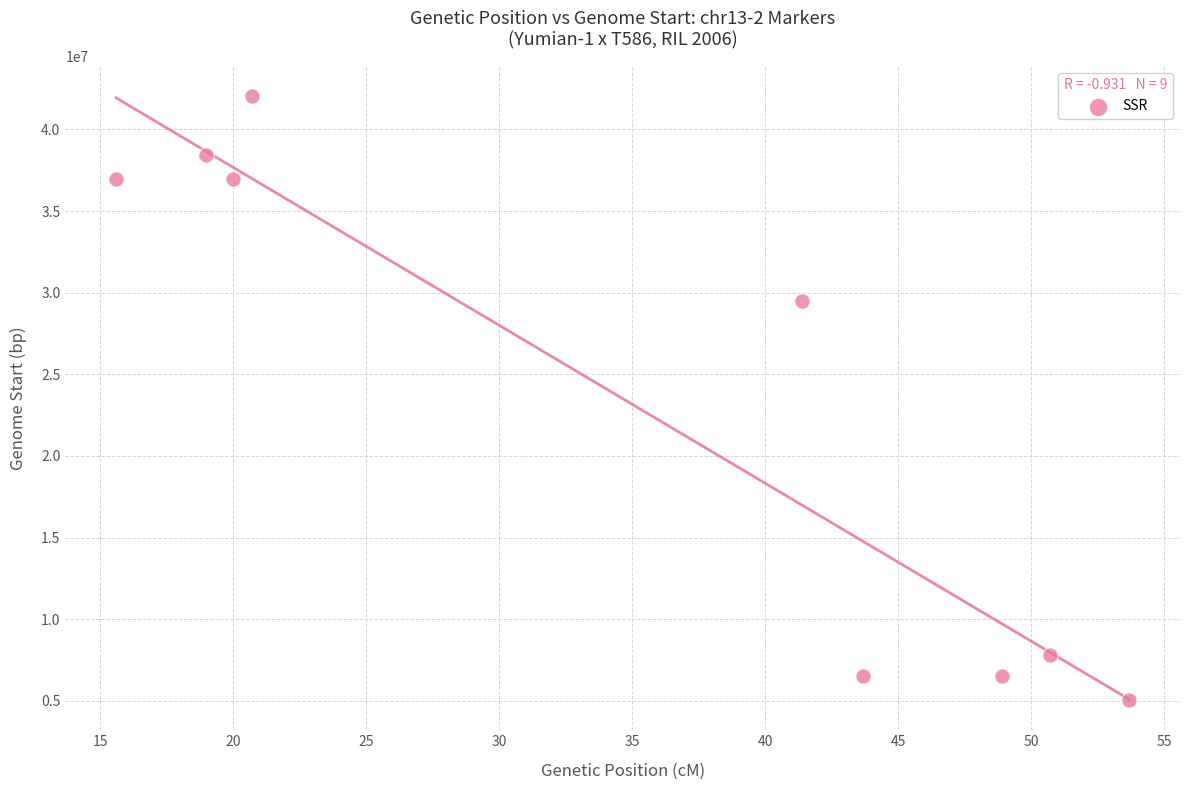

What is the range of Y values (max minus min)?

36991242